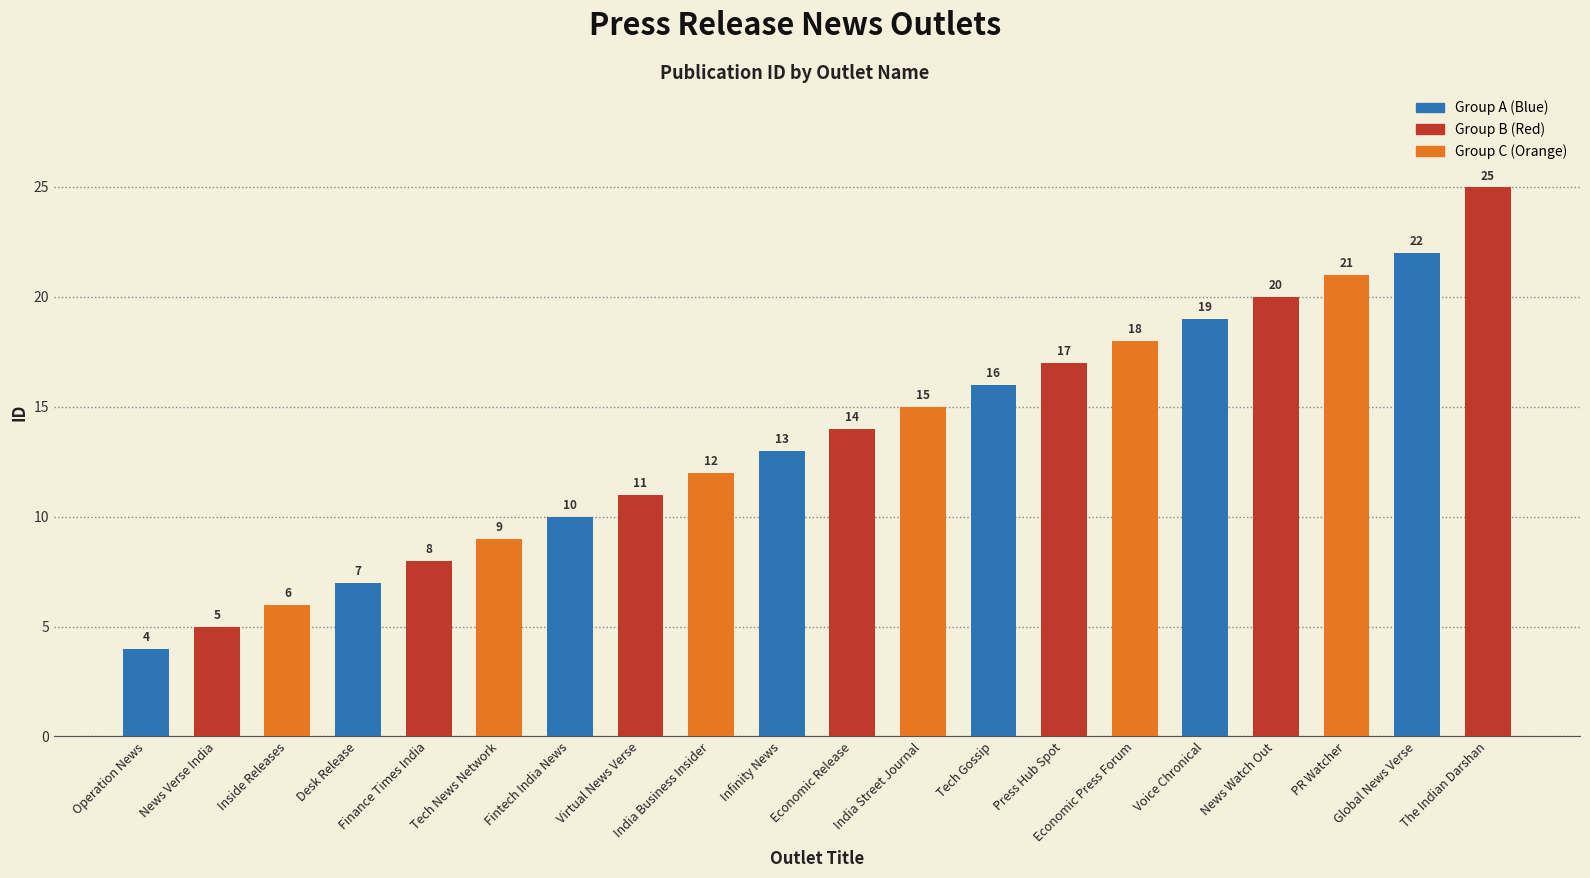

Read the value at Infinity News, to the nearest 10.

10